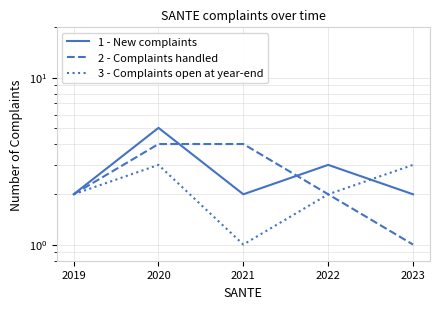

Where does the 2 - Complaints handled series first go above 2?

2020